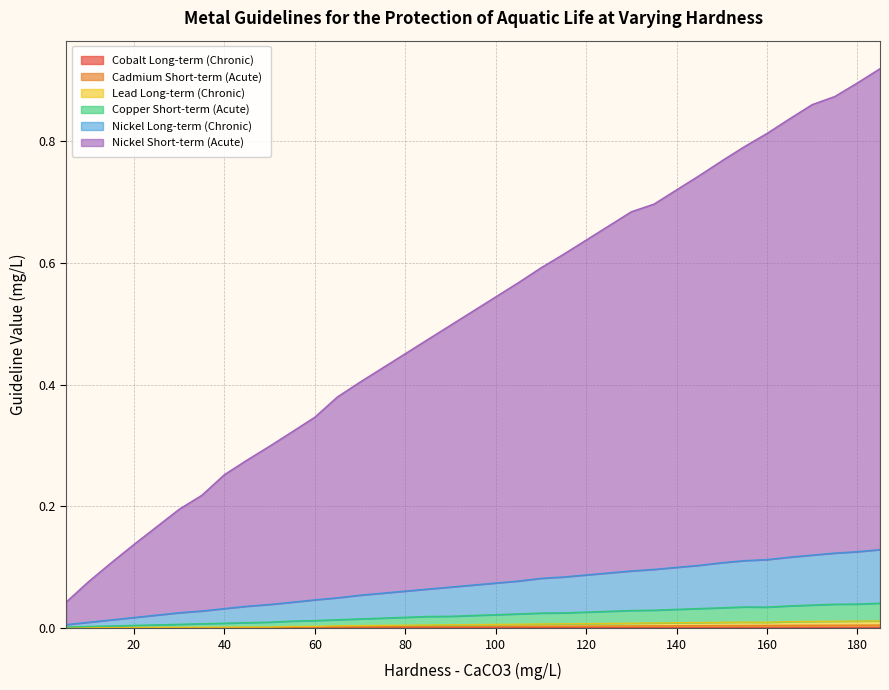

Count the number of categories in the chart.

37